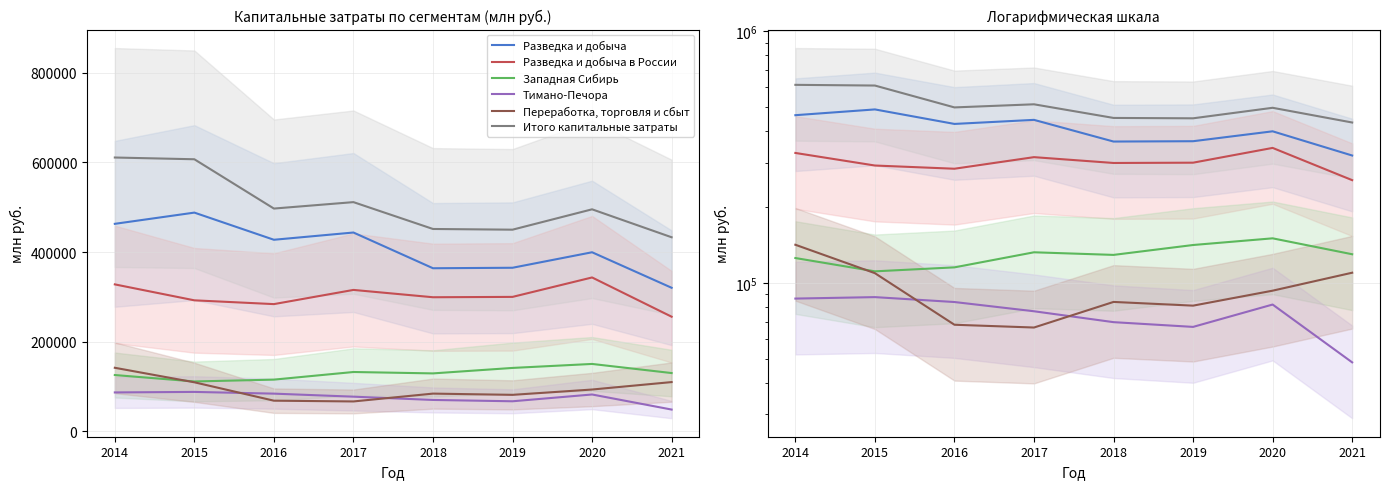

True or false: Разведка и добыча and Тимано-Печора intersect in this chart.

False